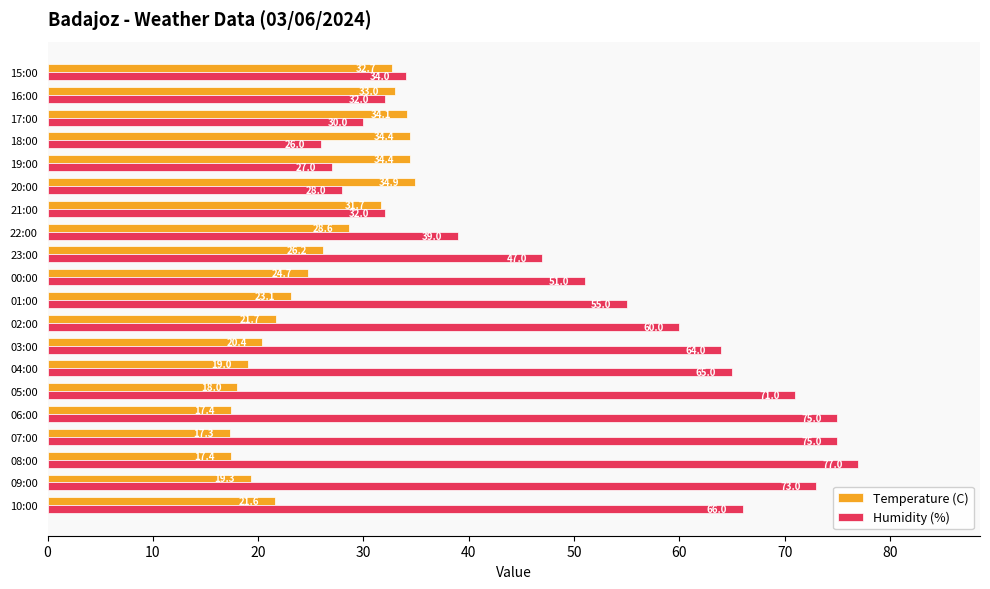

What is the average value of the Humidity (%) series?

51.4